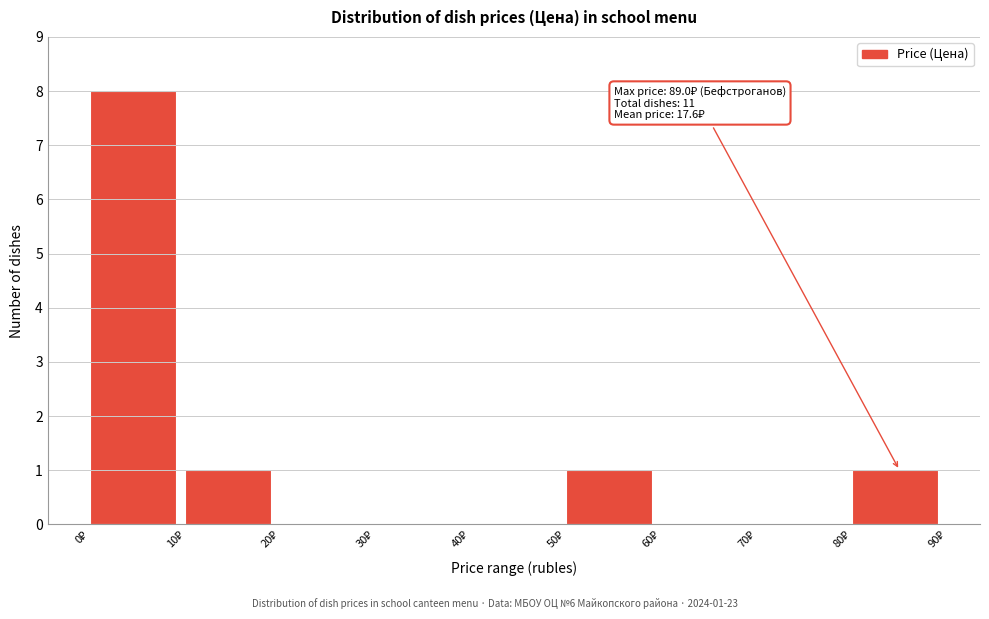

Over which range of the x-axis is the bar tallest?

0 to 10